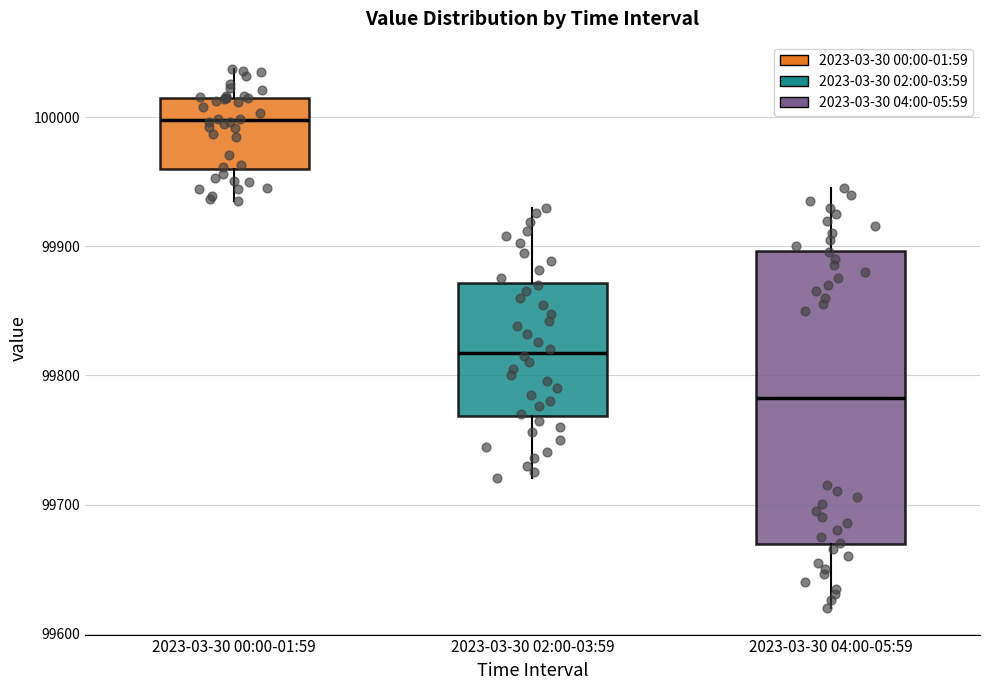

Which box is the tallest, from its lower edge to its upper edge?

2023-03-30 04:00-05:59